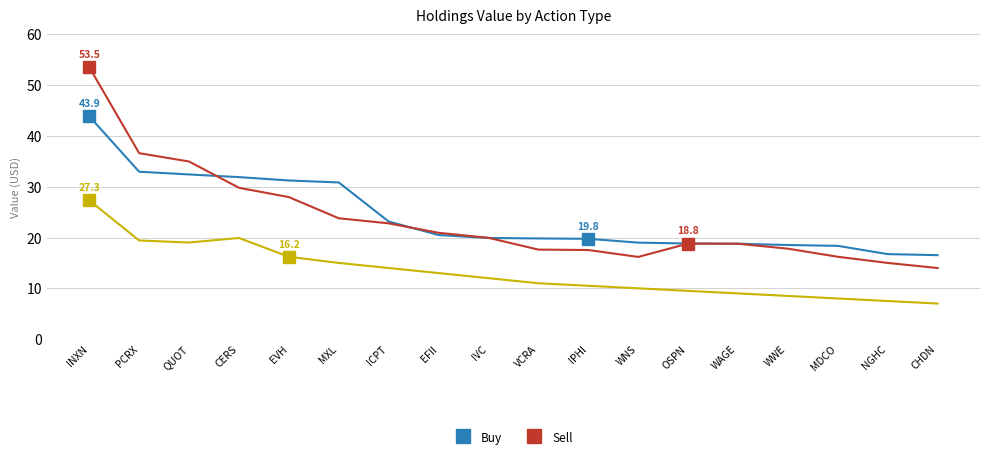

At which category is the sum across all series the highest?

INXN